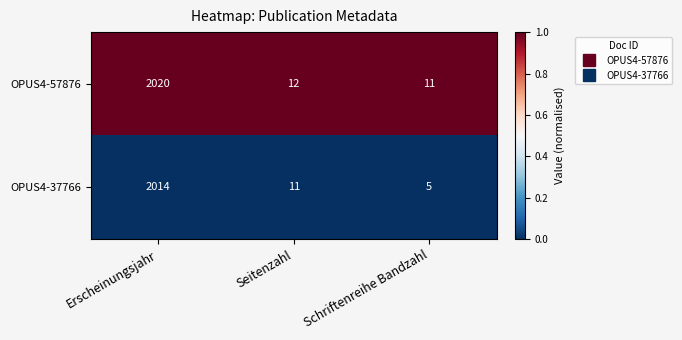

Which series changed the most between Erscheinungsjahr and Seitenzahl?

OPUS4-57876